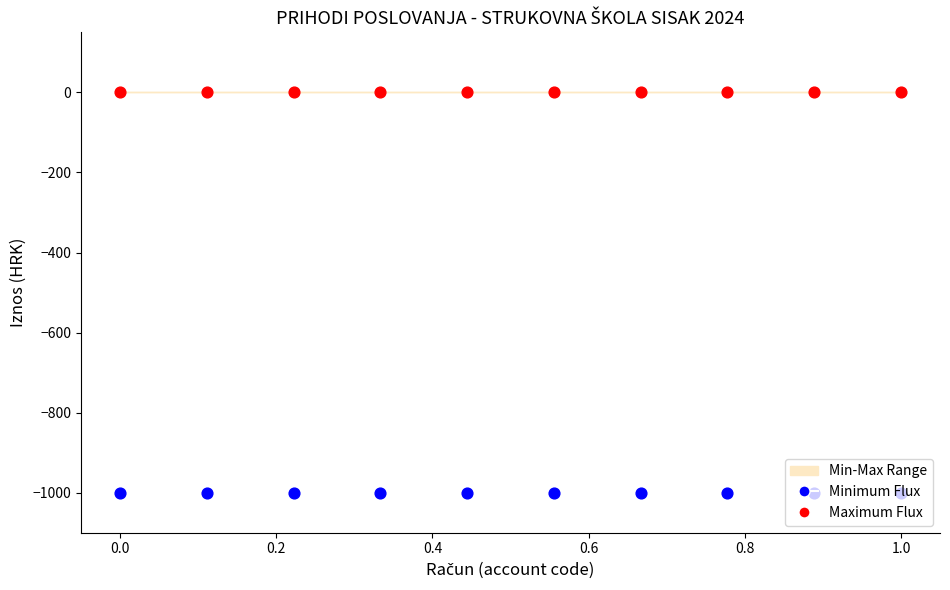

Which series reaches the minimum Y coordinate?

Minimum Flux